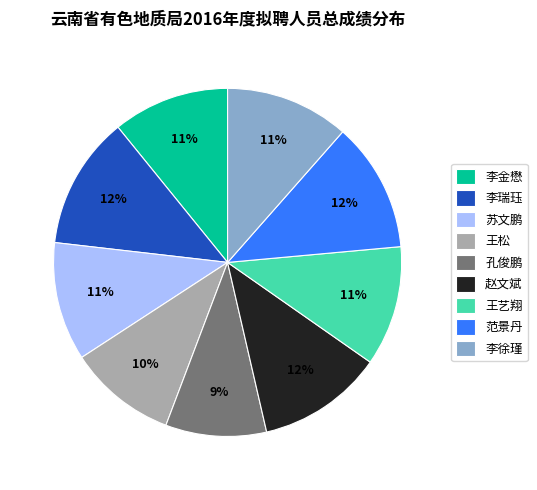

To the nearest percent, what is the average slice percentage?

11%